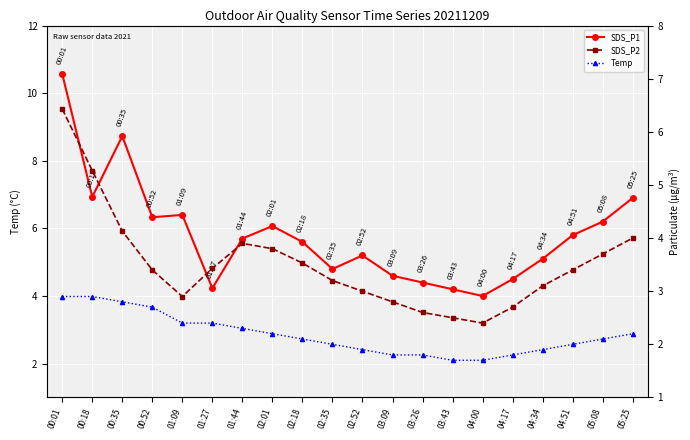

True or false: SDS_P1 has a value of 4.2 at 03:43.

True